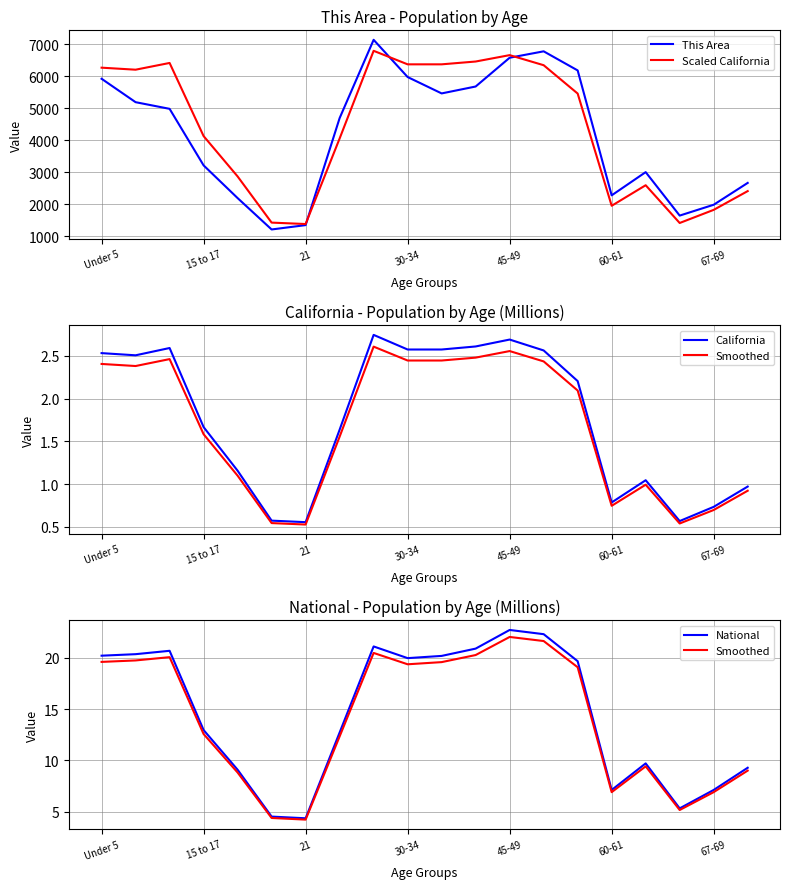

True or false: California and Scaled California cross at least once.

False